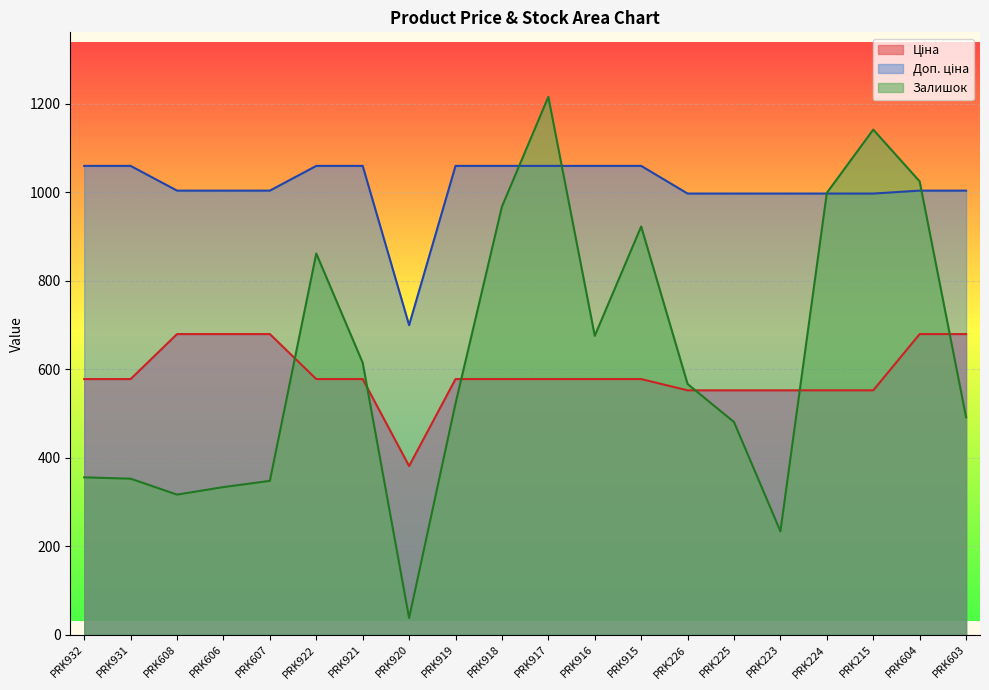

What is the sum of the Ціна values at PRK918 and PRK920?

959.7